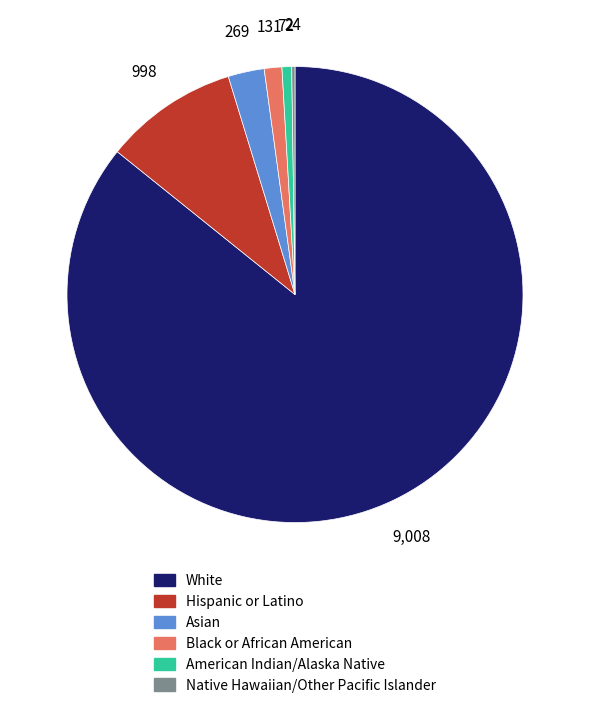

Combined, do Black or African American and American Indian/Alaska Native account for over 50%?

No